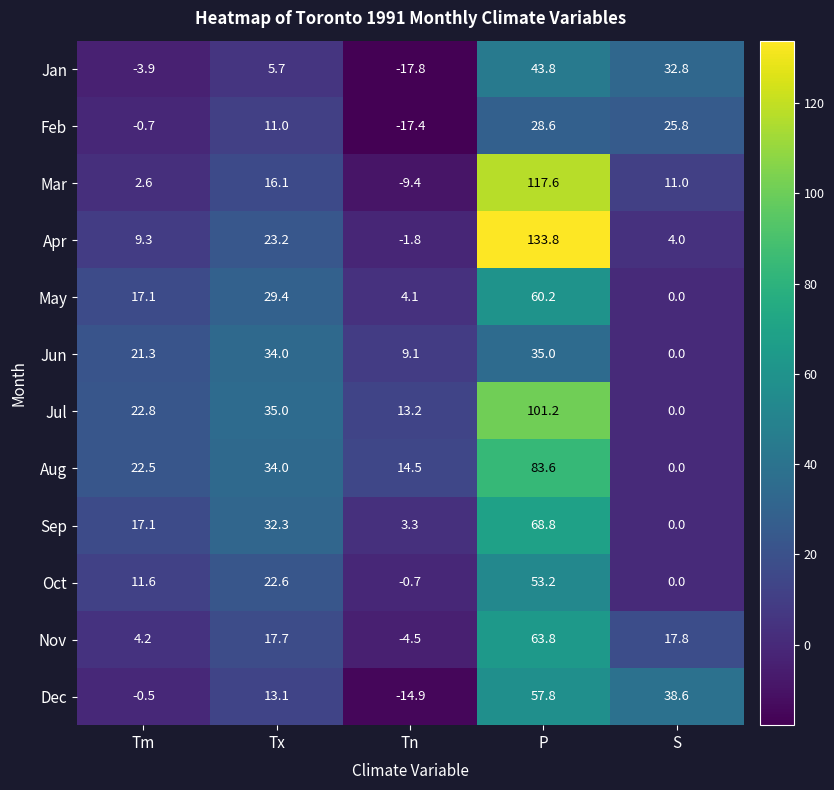

Is it true that Sep equals 34.8 at P?

False